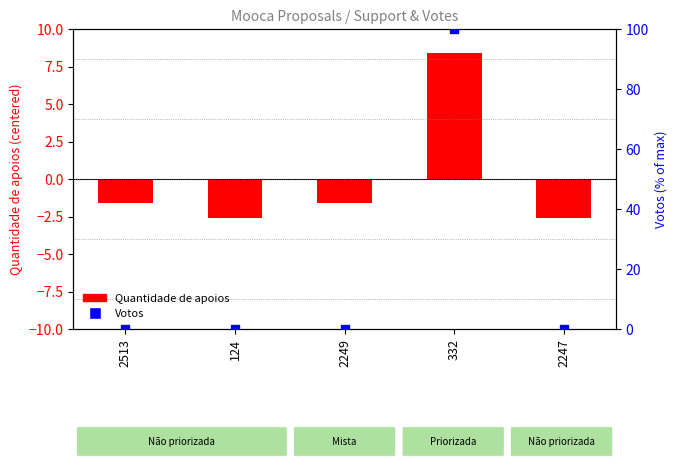

At which category is the sum across all series the highest?

332